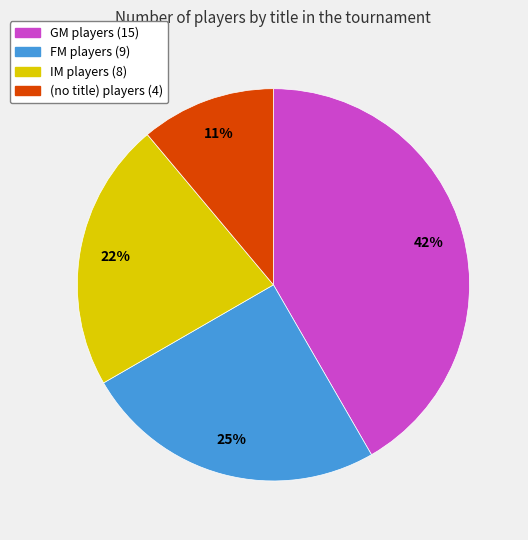

To the nearest percent, what is the difference between the largest and smallest slice percentages?

31%